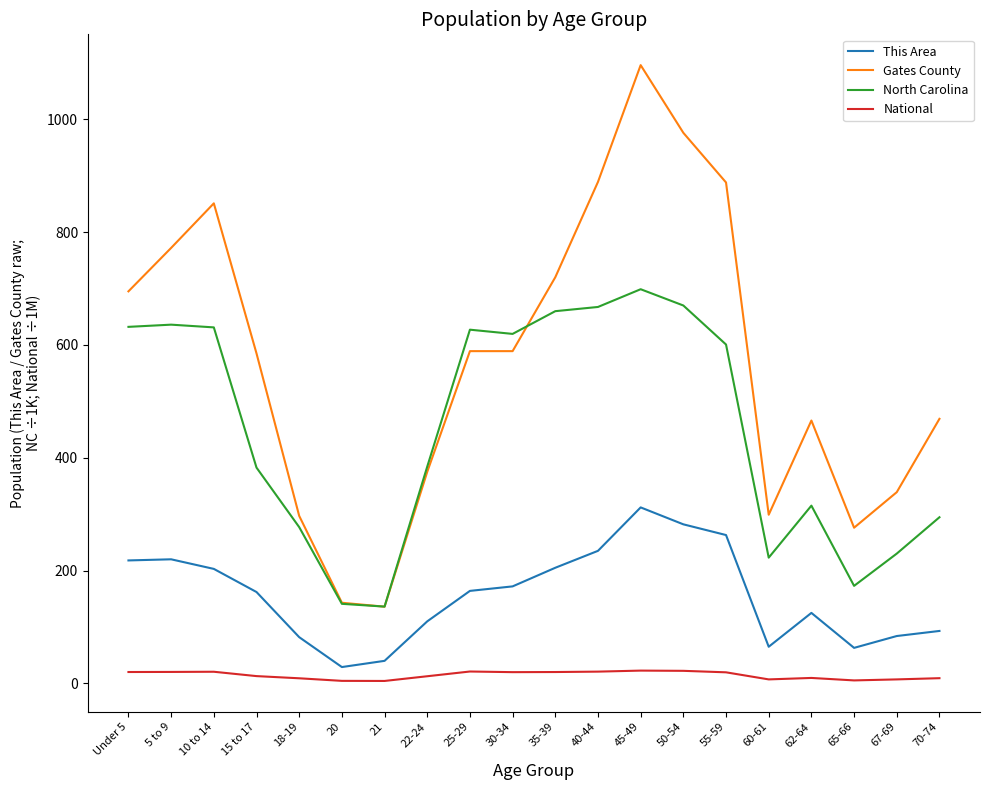

Is this an area chart (filled region under the line)?

No